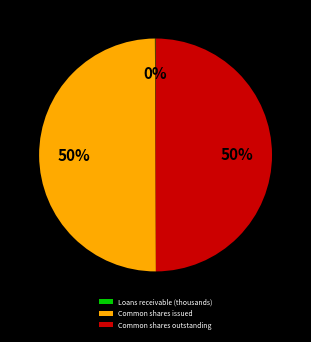

The Common shares issued slice represents 50% of the pie. True or false?

True